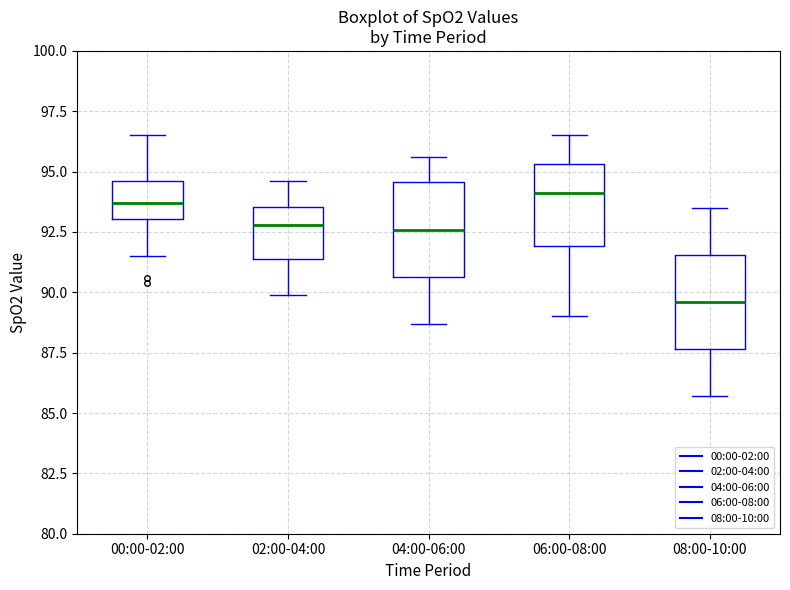

Which box has the lowest median line?

08:00-10:00